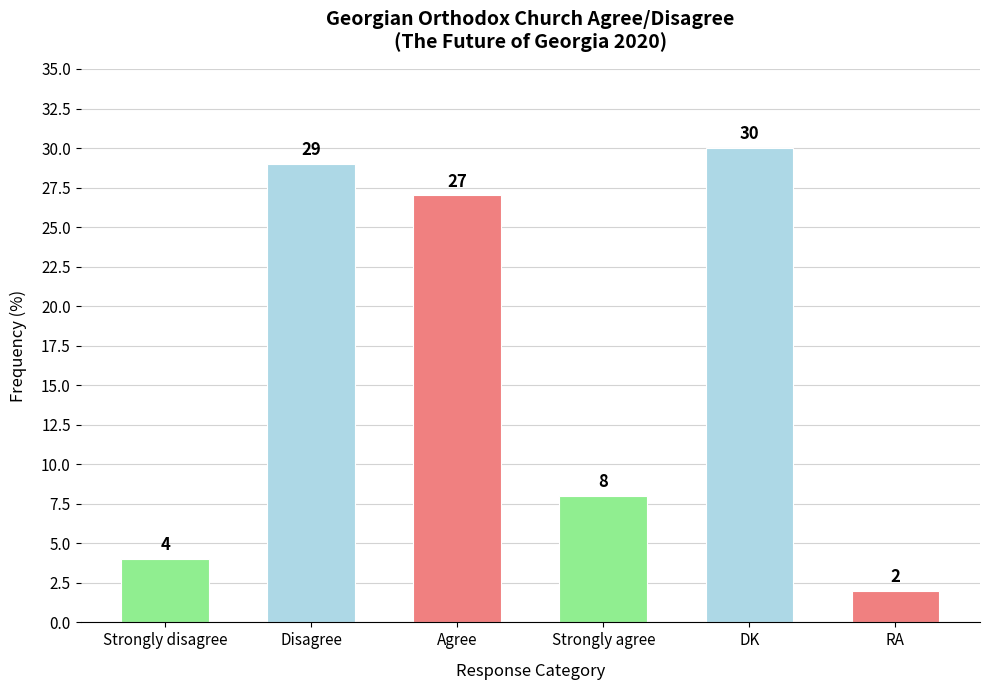

What is the ratio of the value at Disagree to the value at Strongly agree?

3.6